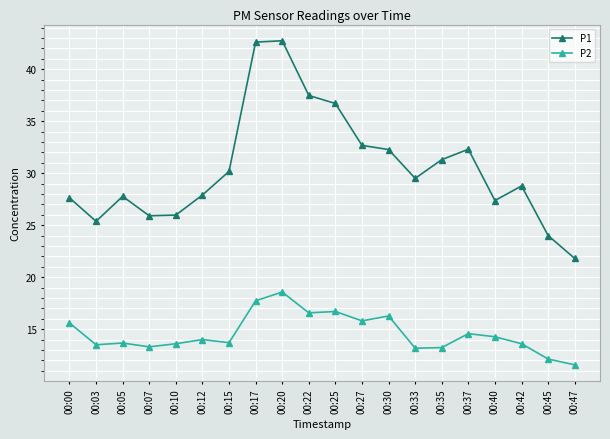

What is the smallest value displayed?

11.6